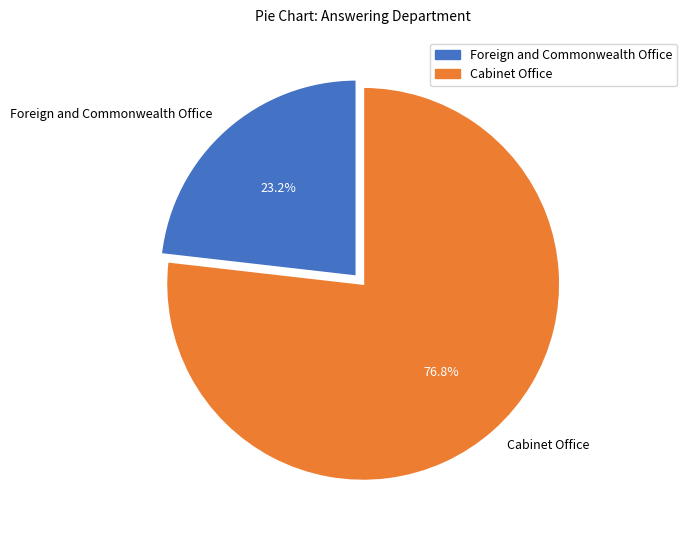

Is it true that Cabinet Office is 87% of the pie?

False